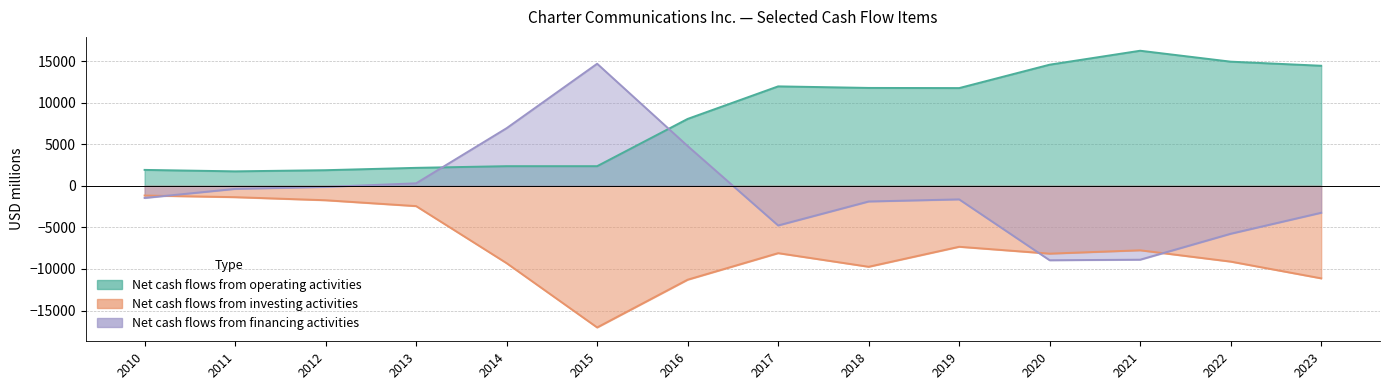

How many values in the Net cash flows from financing activities series are below -1463?

7